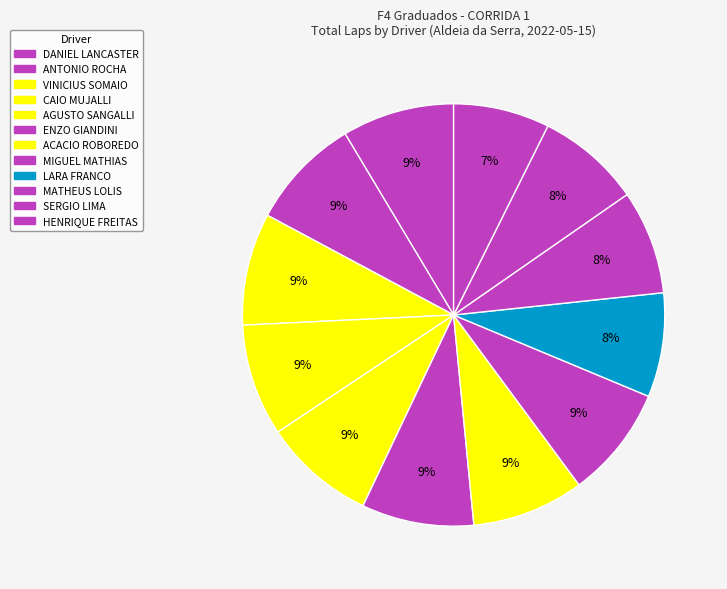

How many segments does this pie chart have?

12